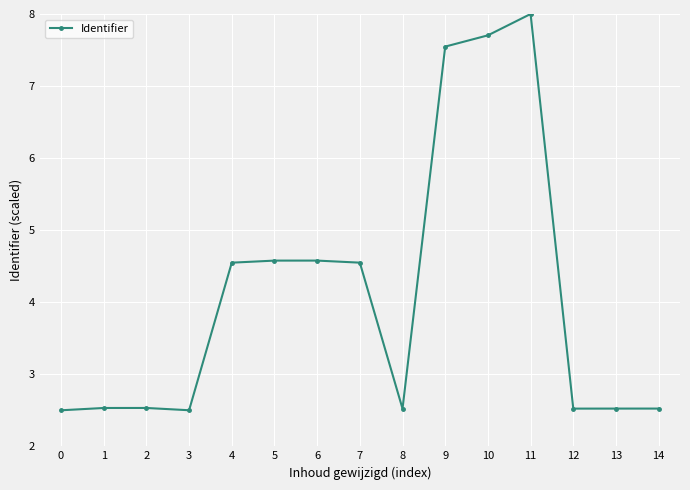

The value at 0 is 2.5. True or false?

True